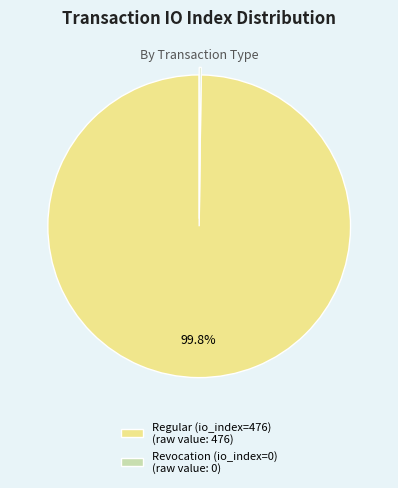

To the nearest percent, what is the average slice percentage?

50%